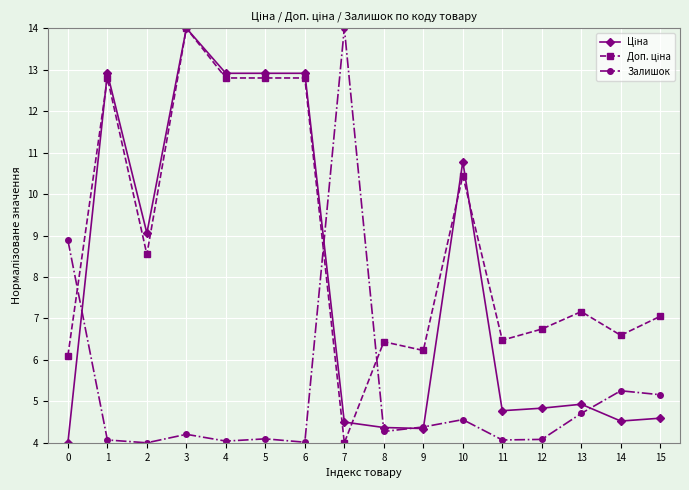

What is the sum of all Залишок values?

83.8